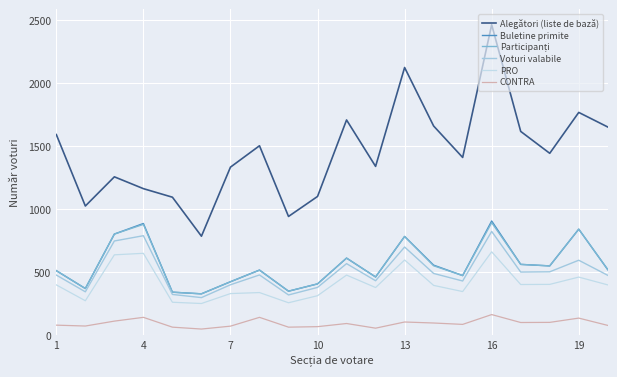

At how many categories does at least one series exceed 985?

18